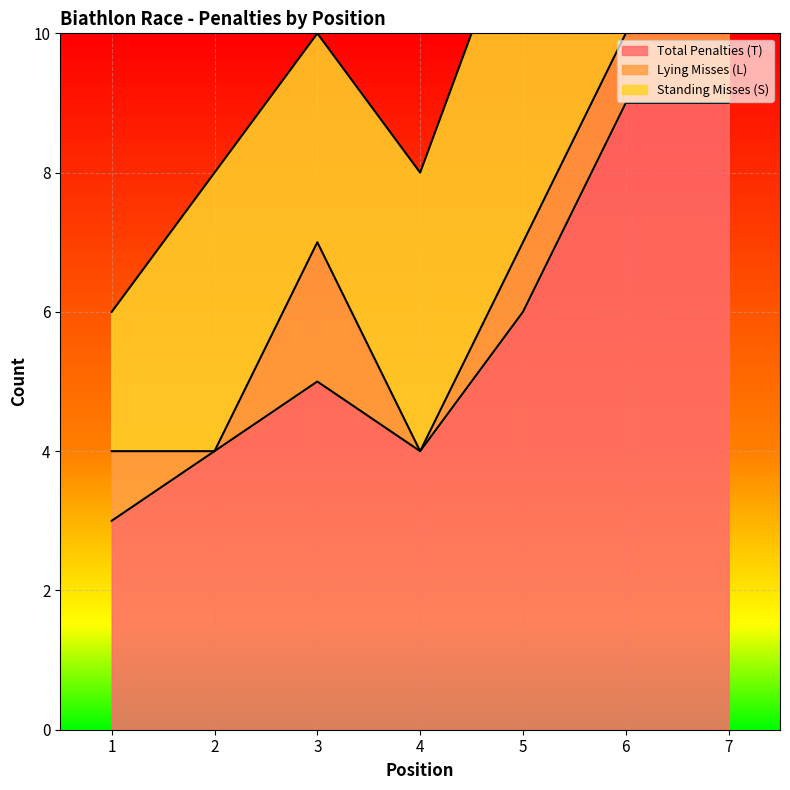

What is the difference between the Standing Misses (S) values at 2 and 5?

1